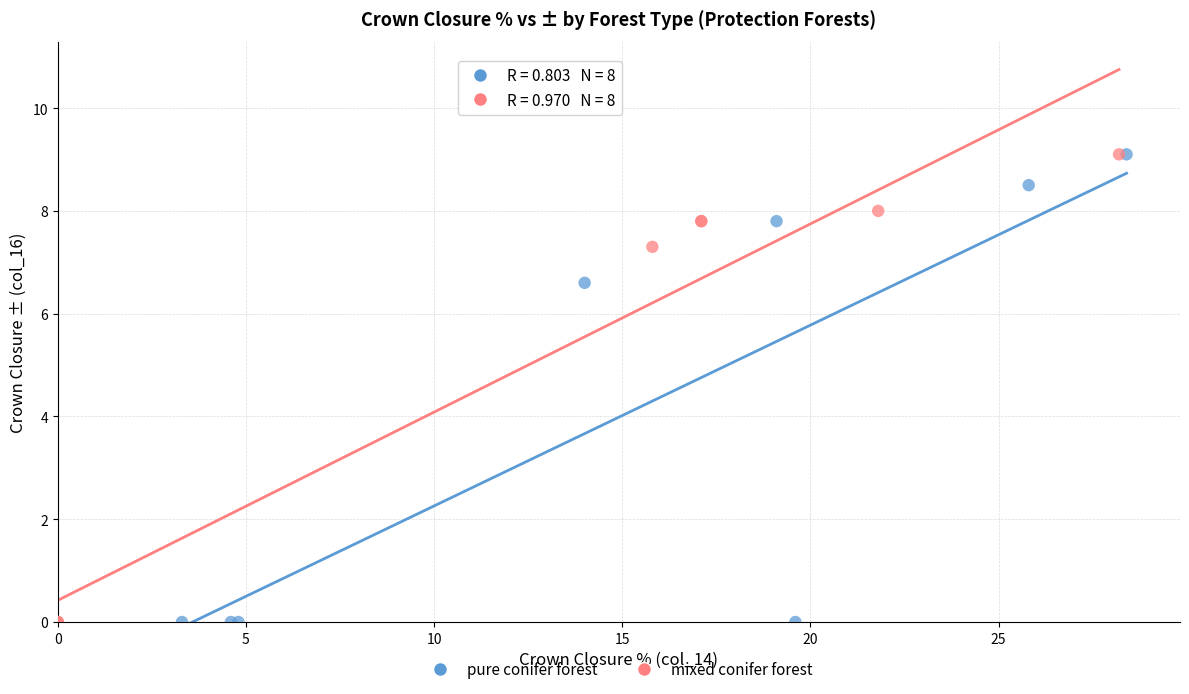

What are all the series names shown in the legend?

pure conifer forest, mixed conifer forest